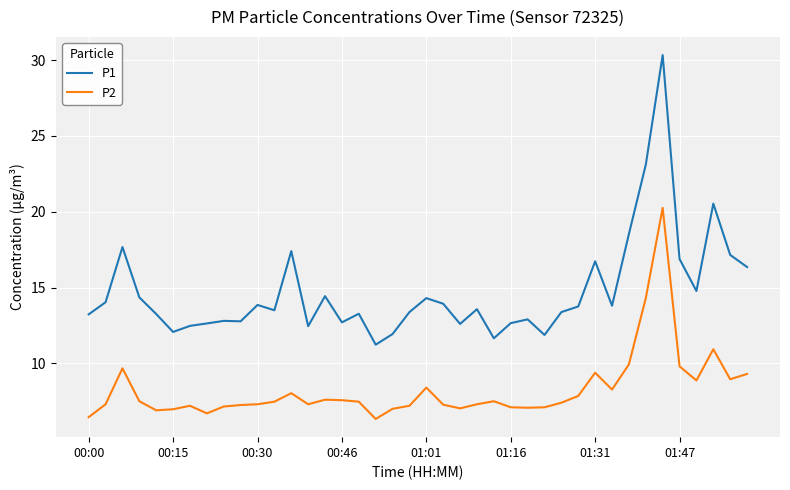

Rank the series by their maximum value, from highest to lowest.

P1, P2